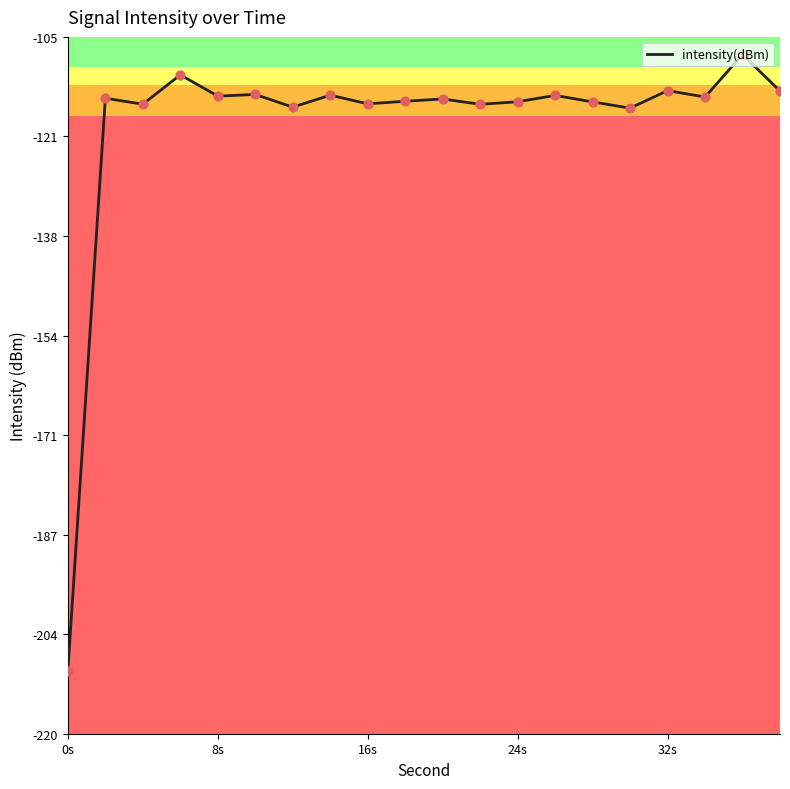

What is the maximum value shown in the chart?

-107.9